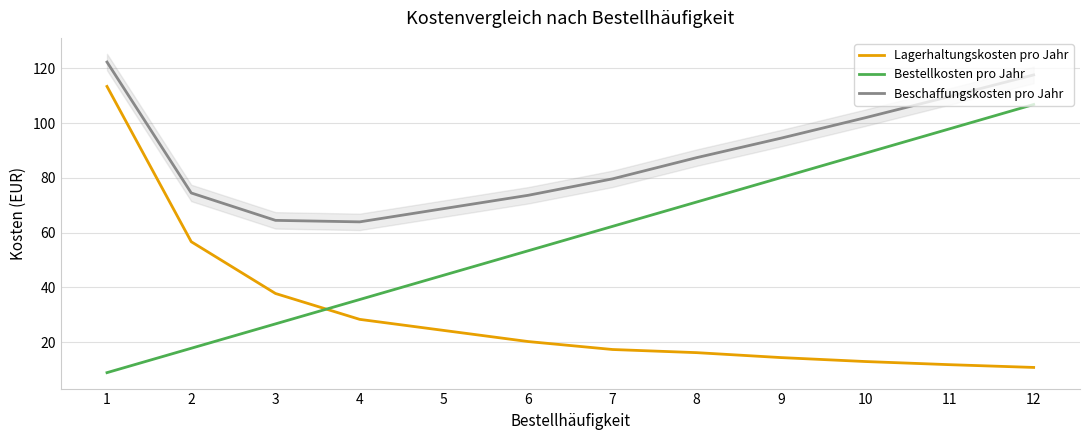

What are all the series names shown in the legend?

Lagerhaltungskosten pro Jahr, Bestellkosten pro Jahr, Beschaffungskosten pro Jahr